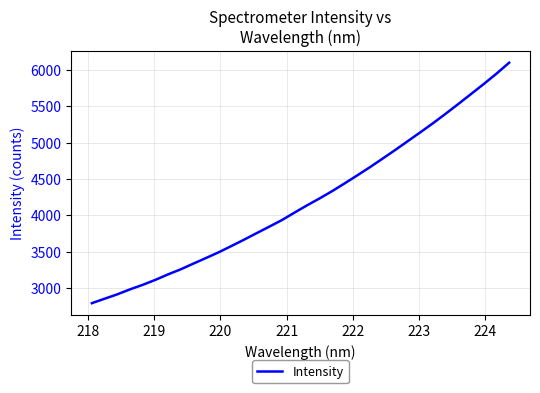

What is the minimum value shown in the chart?

2788.4